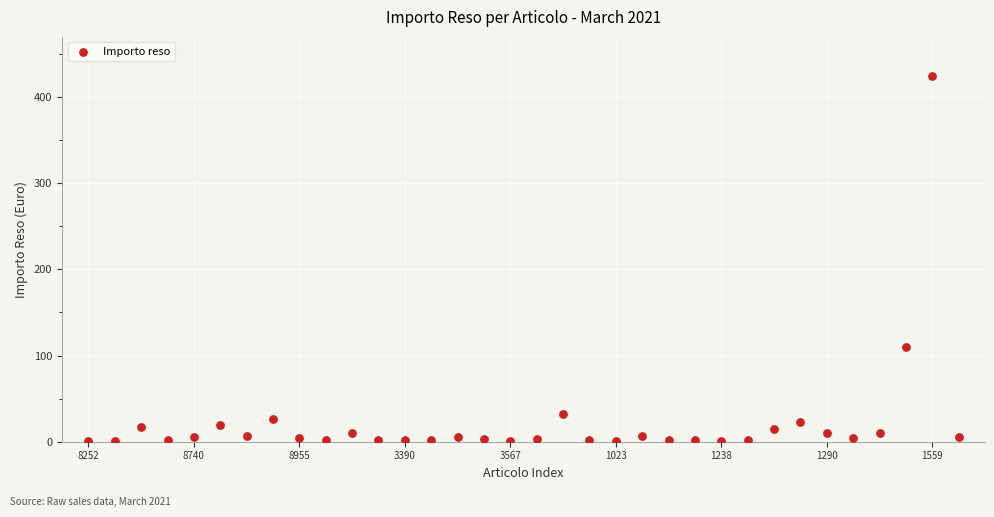

What Y value in the scatter plot is closest to 212?

109.5